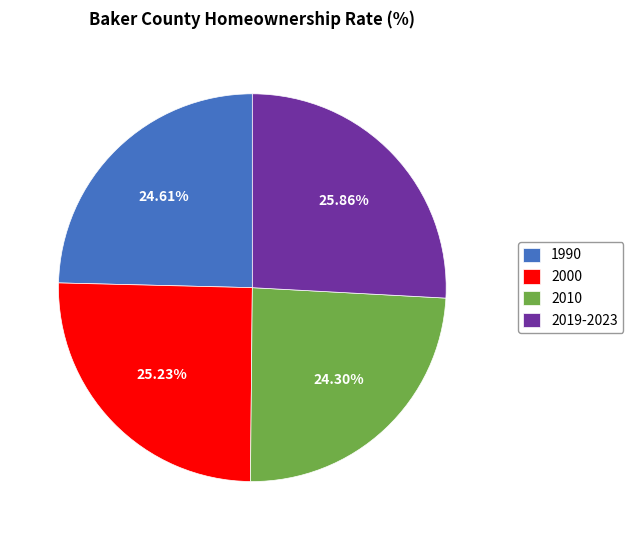

What percentage do 2019-2023 and 2000 together represent?

51.1%